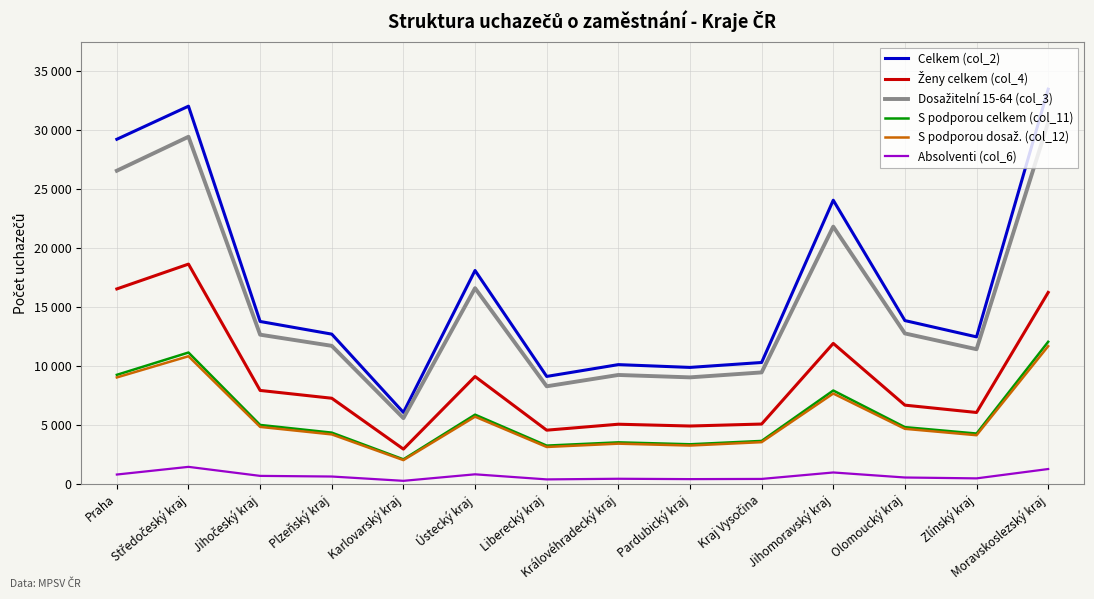

Does the chart display data point markers on the line(s)?

No